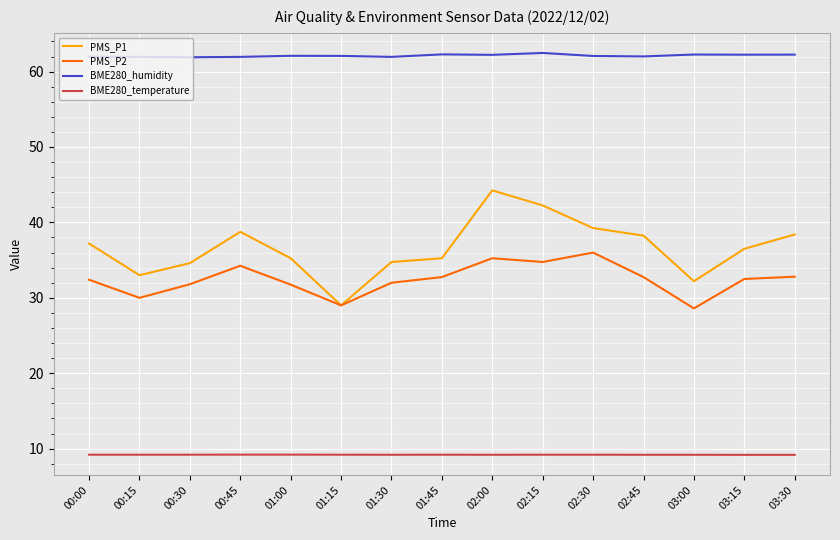

At 01:00, list the series in order from largest to smallest.

BME280_humidity, PMS_P1, PMS_P2, BME280_temperature